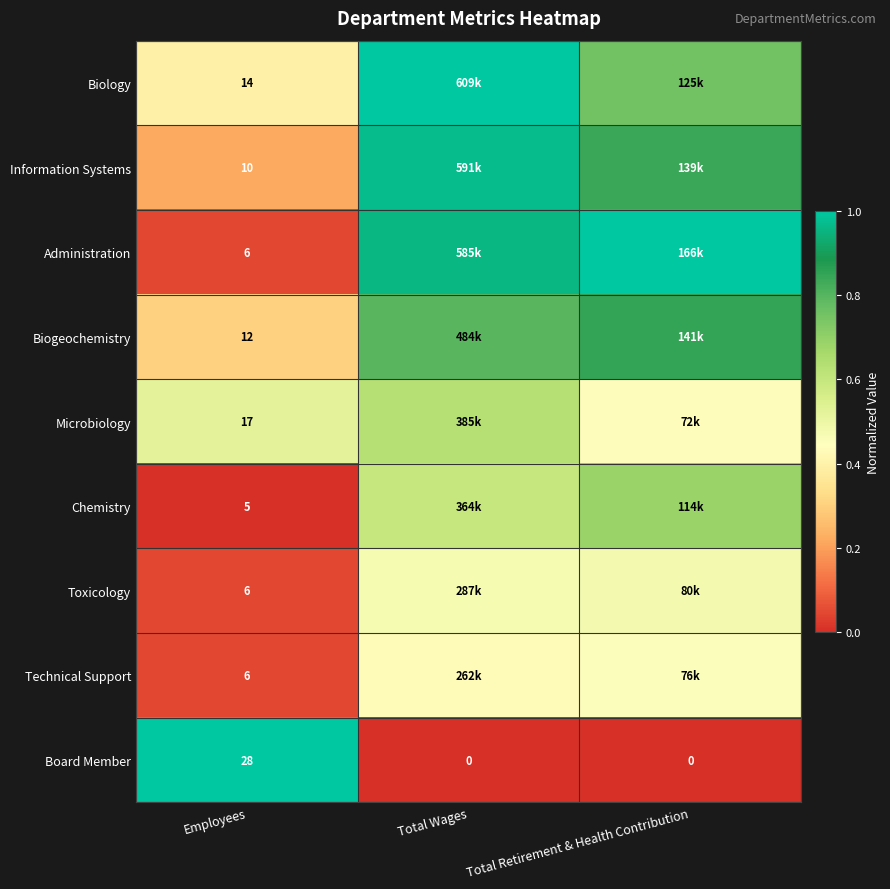

What is the difference between the highest and lowest values at Total Retirement & Health Contribution?

1.0